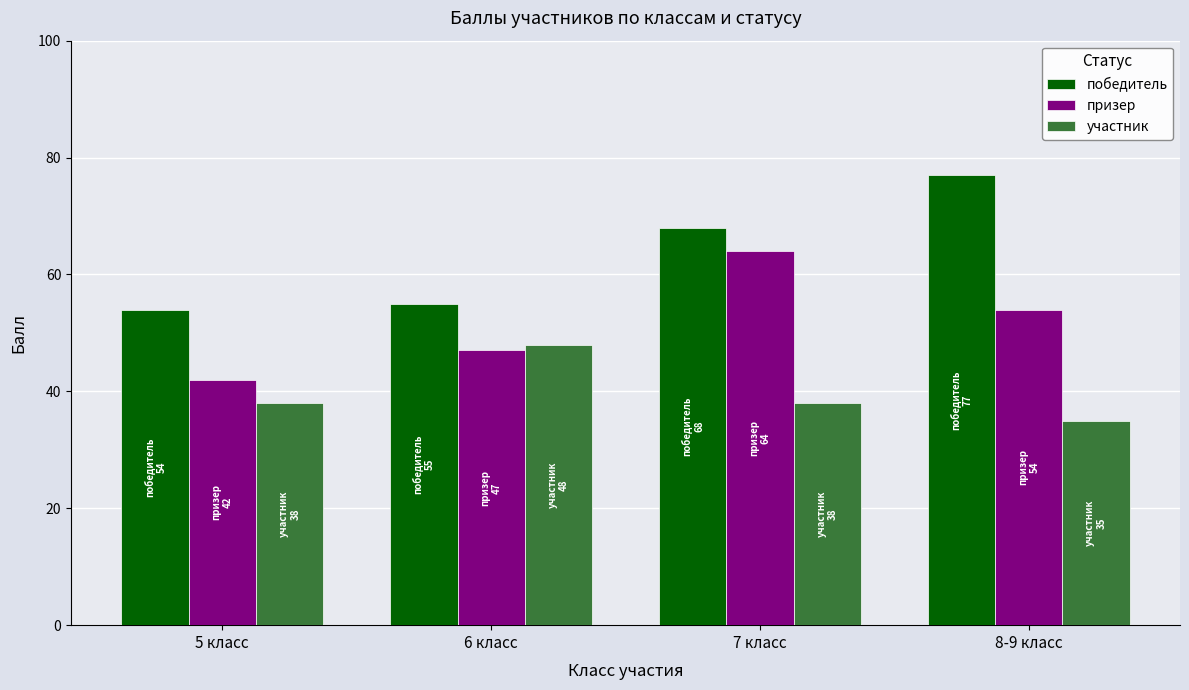

The value of призер at 6 класс is 47. True or false?

True